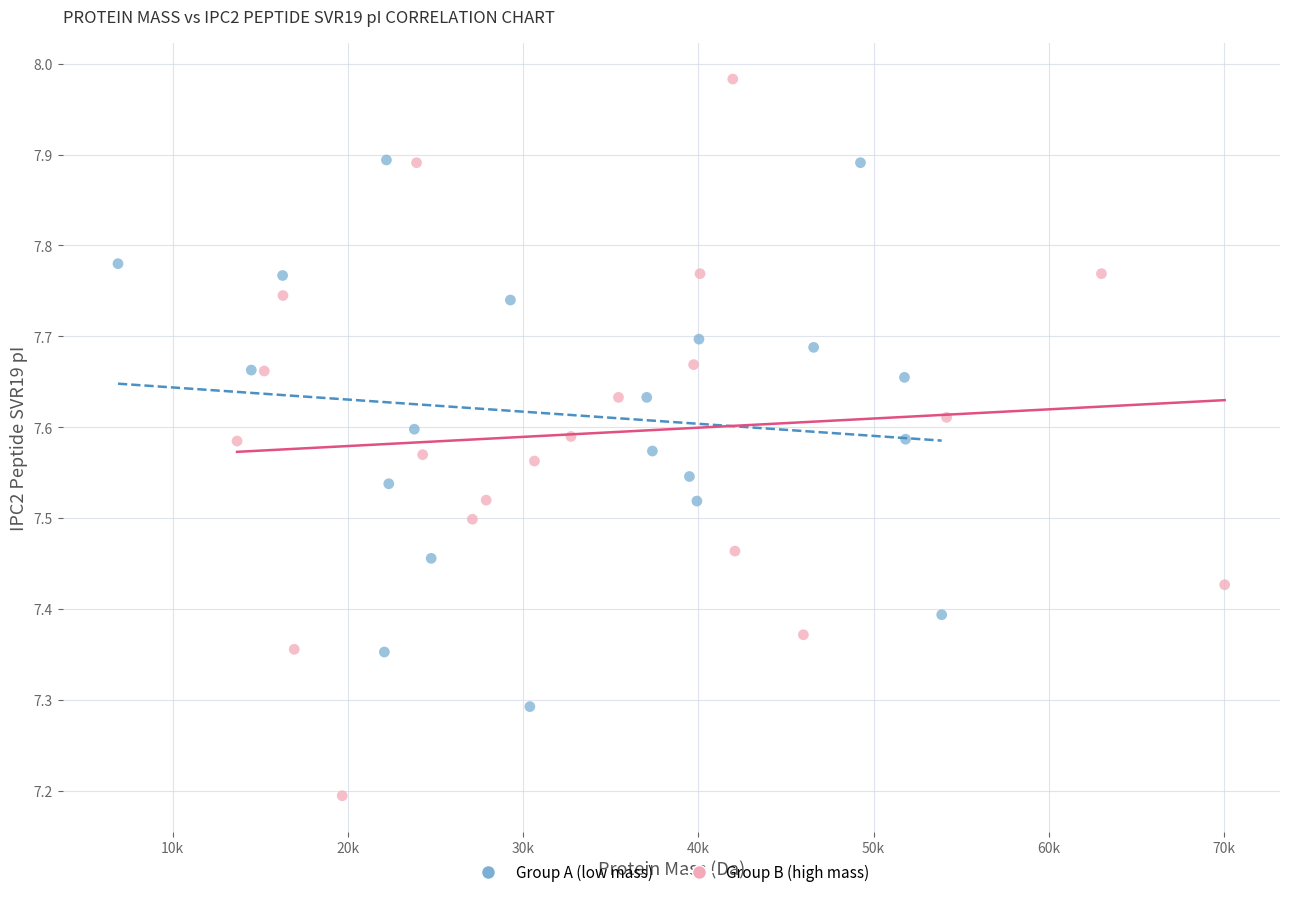

Which series reaches the minimum Y coordinate?

Group B (high mass)